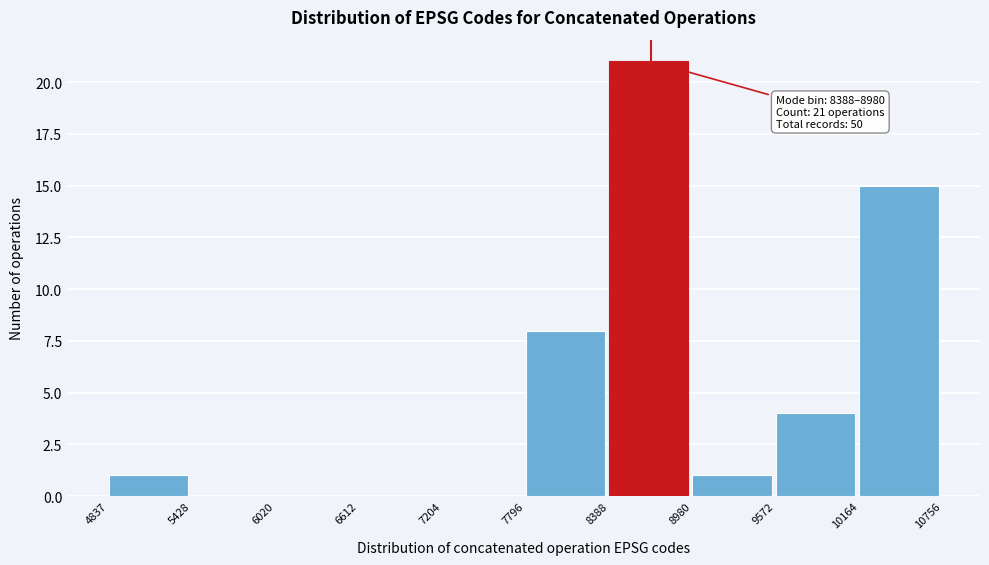

Which range on the x-axis has the tallest bar?

8388 to 8980